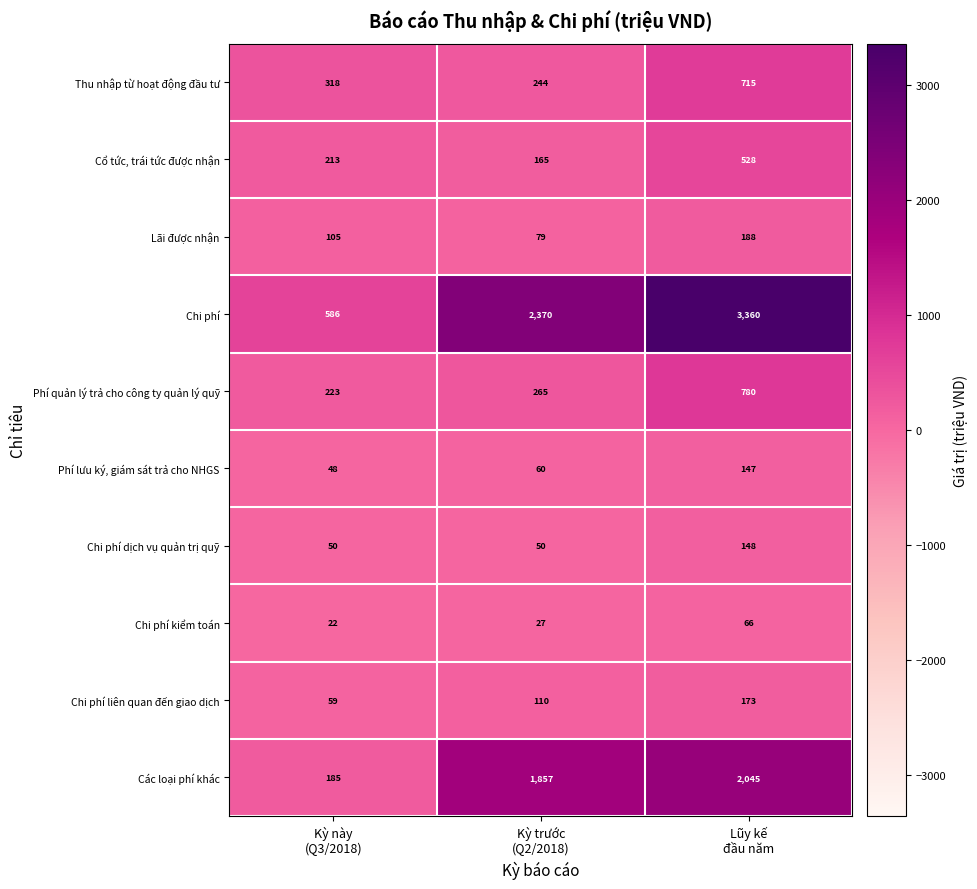

List the series in order of their peak value, highest first.

Chi phí, Các loại phí khác, Phí quản lý trả cho công ty quản lý quỹ, Thu nhập từ hoạt động đầu tư, Cổ tức, trái tức được nhận, Lãi được nhận, Chi phí liên quan đến giao dịch, Chi phí dịch vụ quản trị quỹ, Phí lưu ký, giám sát trả cho NHGS, Chi phí kiểm toán